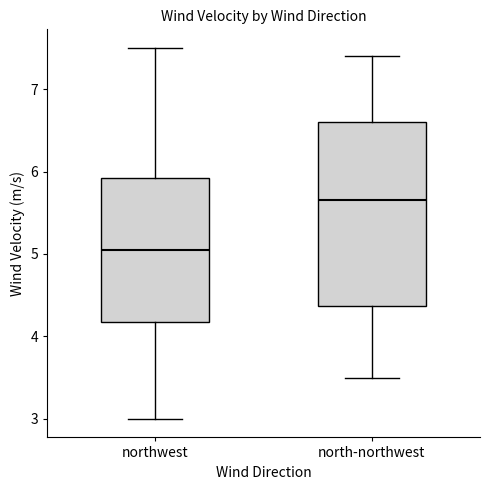

Which box has the highest median line?

north-northwest